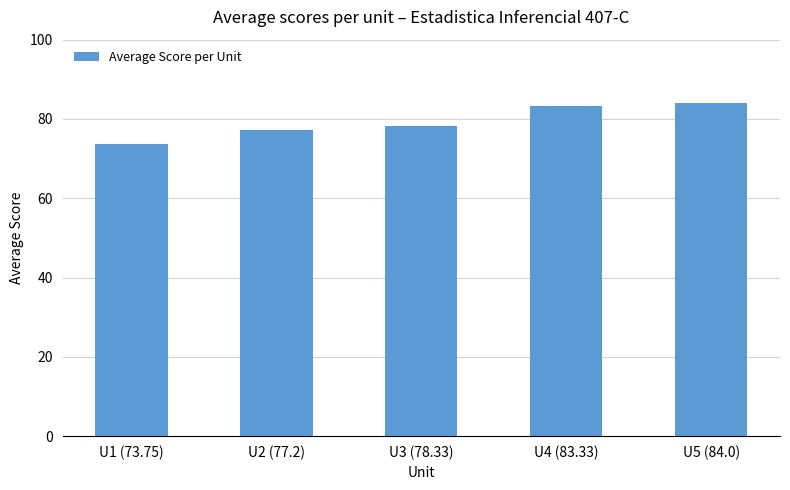

Which label corresponds to the smallest value in the chart?

U1 (73.75)